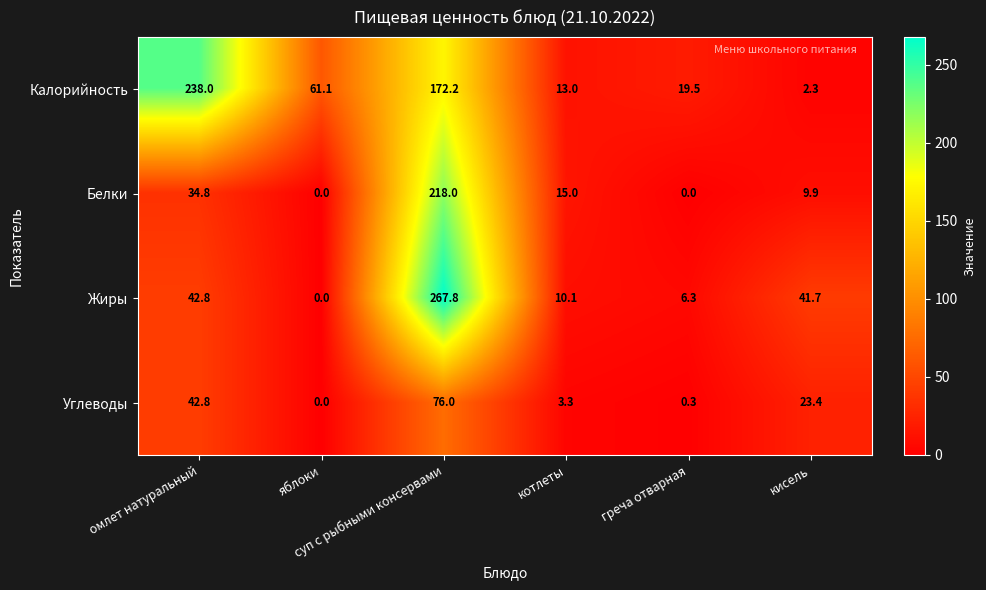

What is the lowest value of the Калорийность series?

2.3